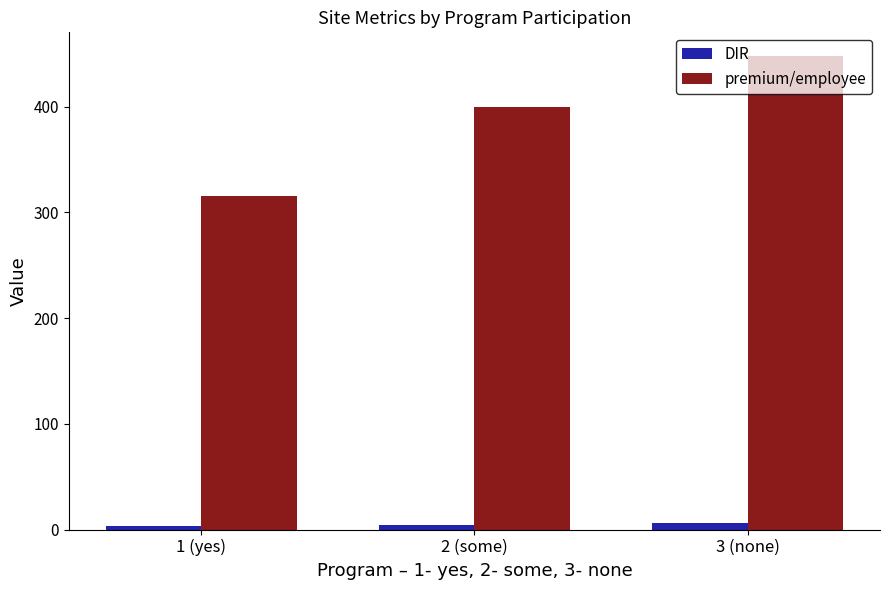

How many bars are there in total?

6